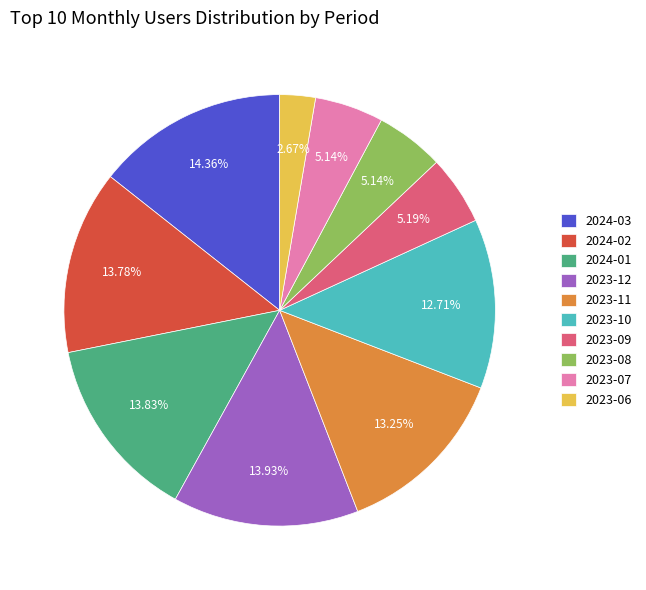

To the nearest percent, what is the combined percentage of 2023-10 and 2023-12?

27%